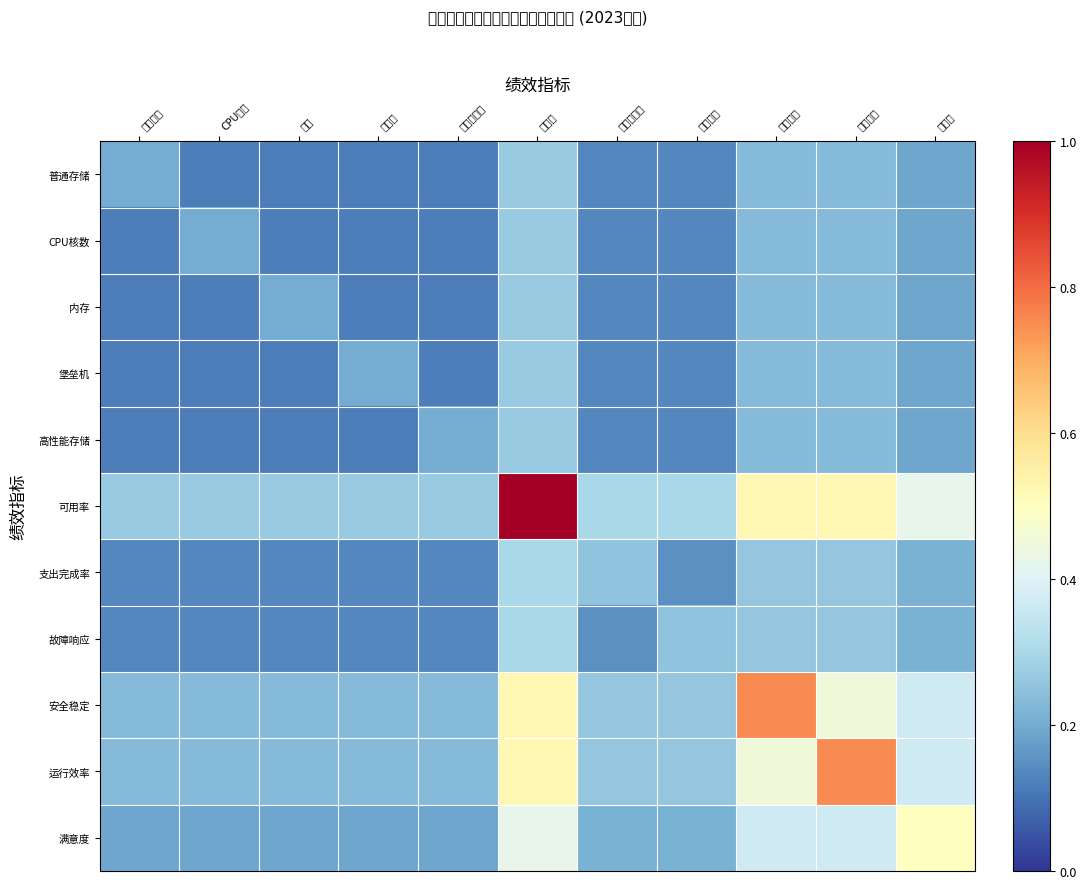

Count the number of categories in the chart.

11